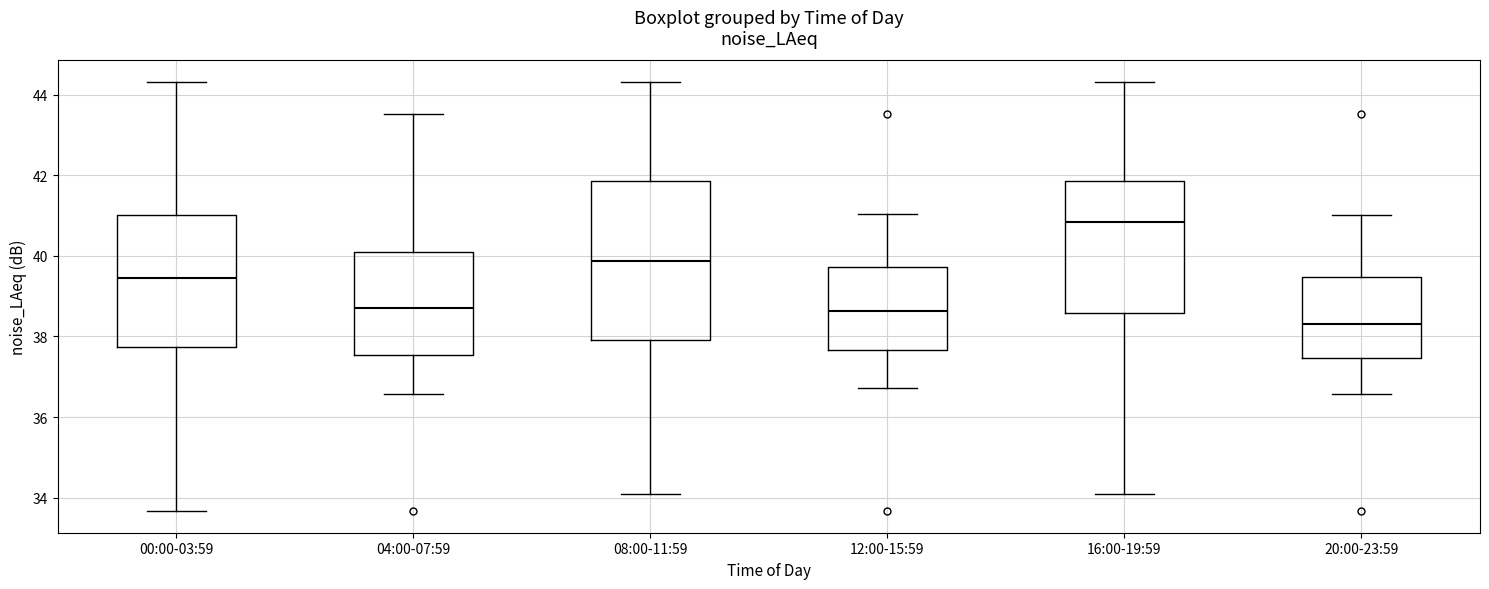

Reading left to right, read every box against the y-axis: the position of its median line, the range the box covers, and the ends of its whiskers. The values are not printed on the chart, so give them approximately, as read against the axis.

00:00-03:59: median 39.4, box 37.8 to 41.0, whiskers 33.6 to 44.4
04:00-07:59: median 38.8, box 37.6 to 40.2, whiskers 36.6 to 43.6
08:00-11:59: median 39.8, box 38.0 to 41.8, whiskers 34.0 to 44.4
12:00-15:59: median 38.6, box 37.6 to 39.8, whiskers 36.8 to 41.0
16:00-19:59: median 40.8, box 38.6 to 41.8, whiskers 34.0 to 44.4
20:00-23:59: median 38.4, box 37.4 to 39.4, whiskers 36.6 to 41.0